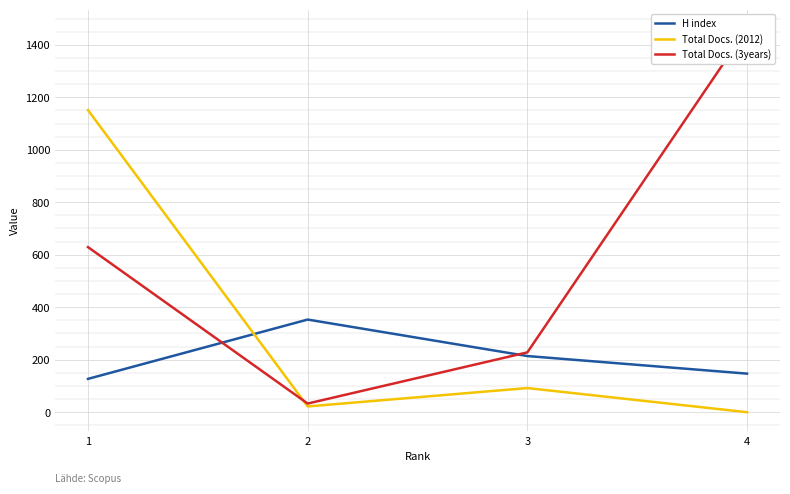

What is the average value of the H index series?

210